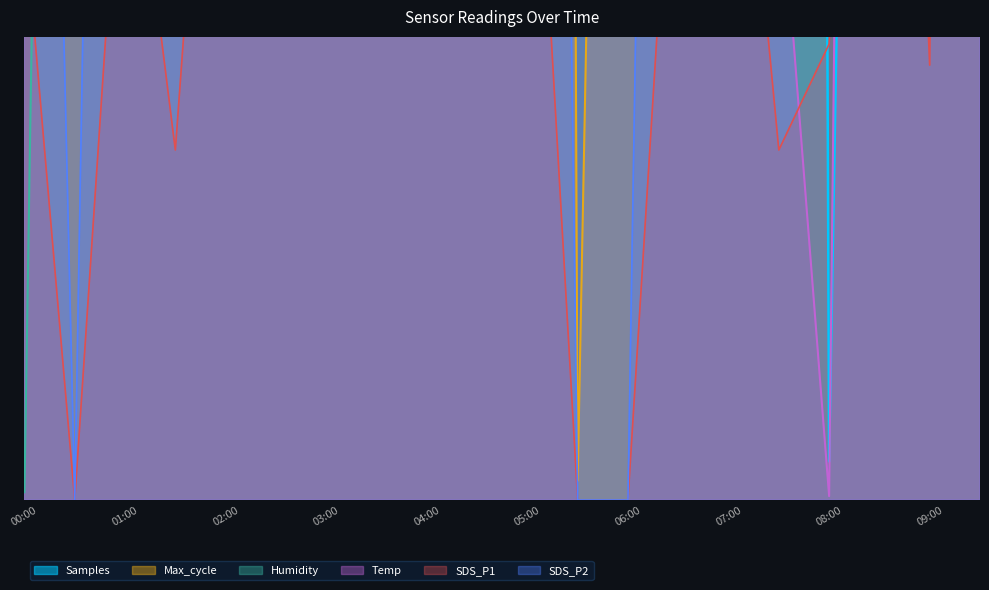

What is the spread (max minus min) of values at 05:00?

2808.6